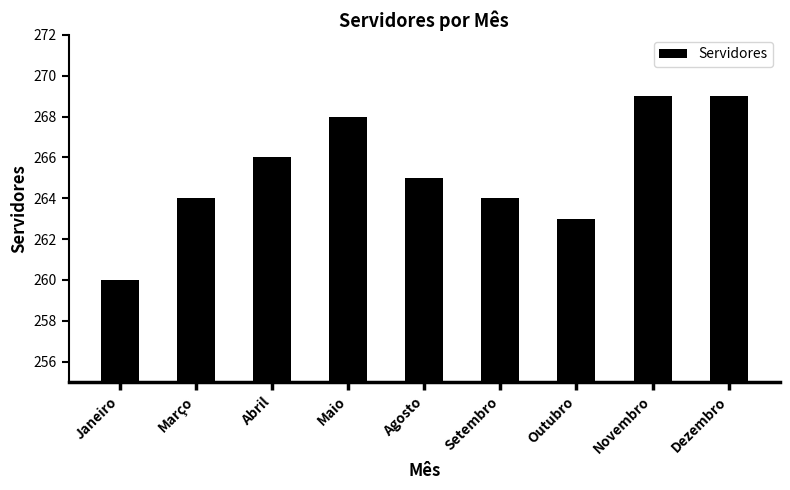

What is the difference between the values at Outubro and Novembro?

6